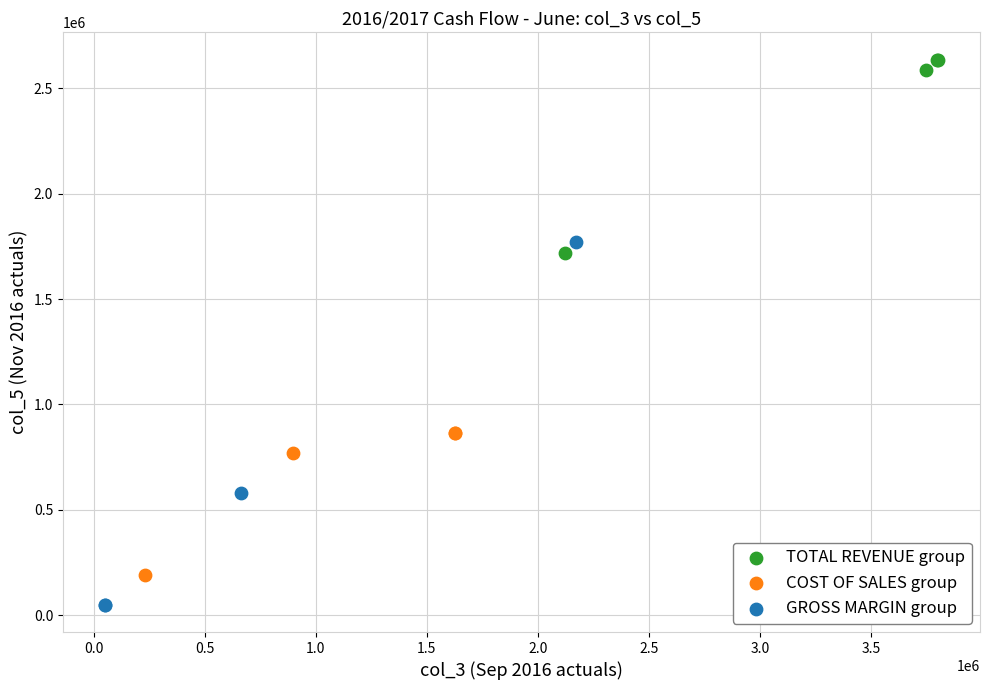

What are all the series names shown in the legend?

TOTAL REVENUE group, COST OF SALES group, GROSS MARGIN group